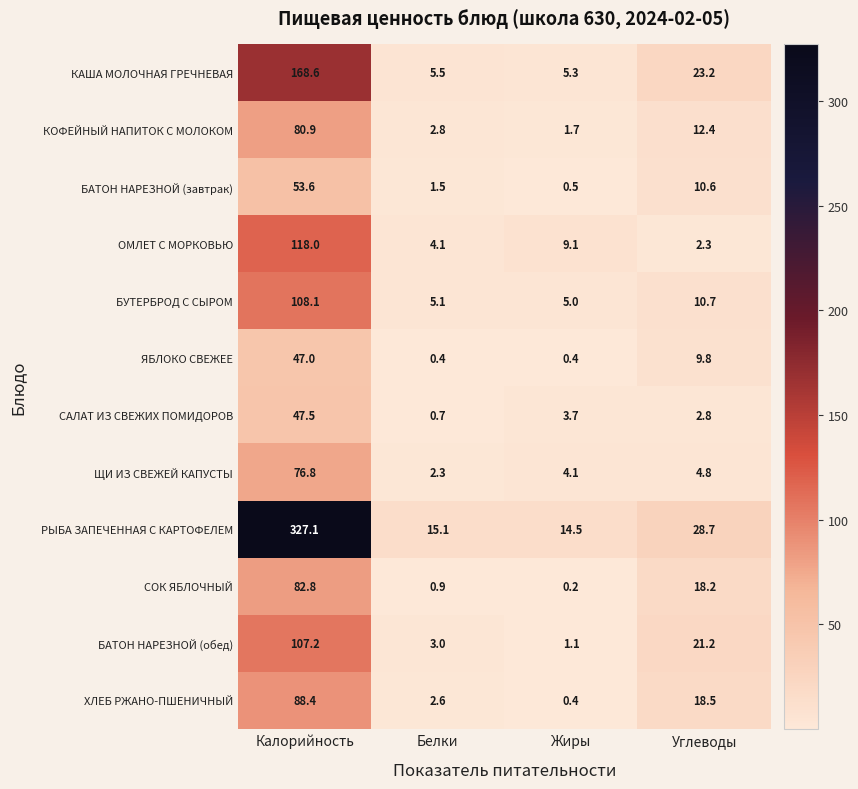

Which series has the widest spread of values?

РЫБА ЗАПЕЧЕННАЯ С КАРТОФЕЛЕМ